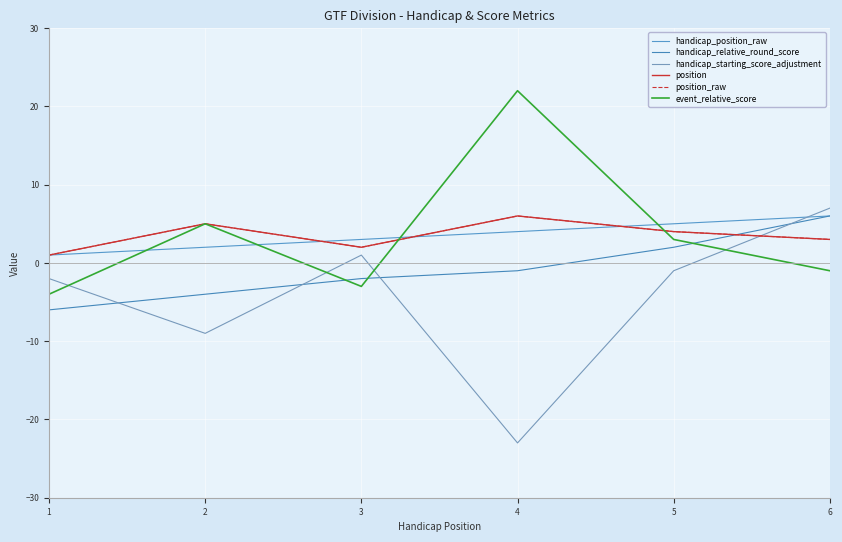

Reading left to right, extract all data points from this chart.

handicap_position_raw: 1=1	2=2	3=3	4=4	5=5	6=6
handicap_relative_round_score: 1=-6	2=-4	3=-2	4=-1	5=2	6=6
handicap_starting_score_adjustment: 1=-2	2=-9	3=1	4=-23	5=-1	6=7
position: 1=1	2=5	3=2	4=6	5=4	6=3
position_raw: 1=1	2=5	3=2	4=6	5=4	6=3
event_relative_score: 1=-4	2=5	3=-3	4=22	5=3	6=-1